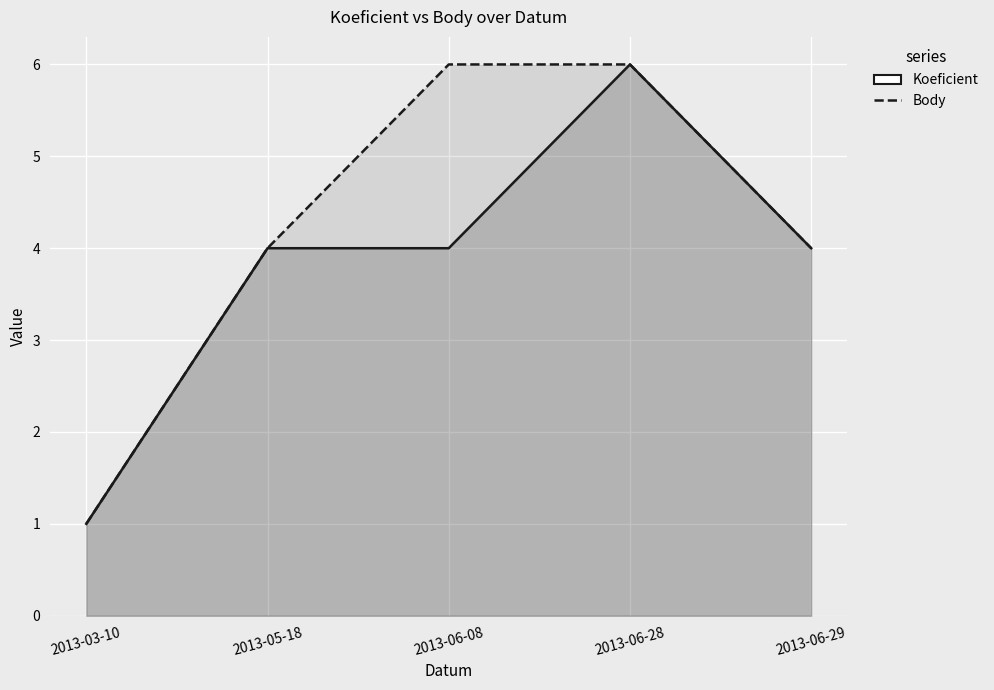

True or false: Koeficient and Body intersect in this chart.

False